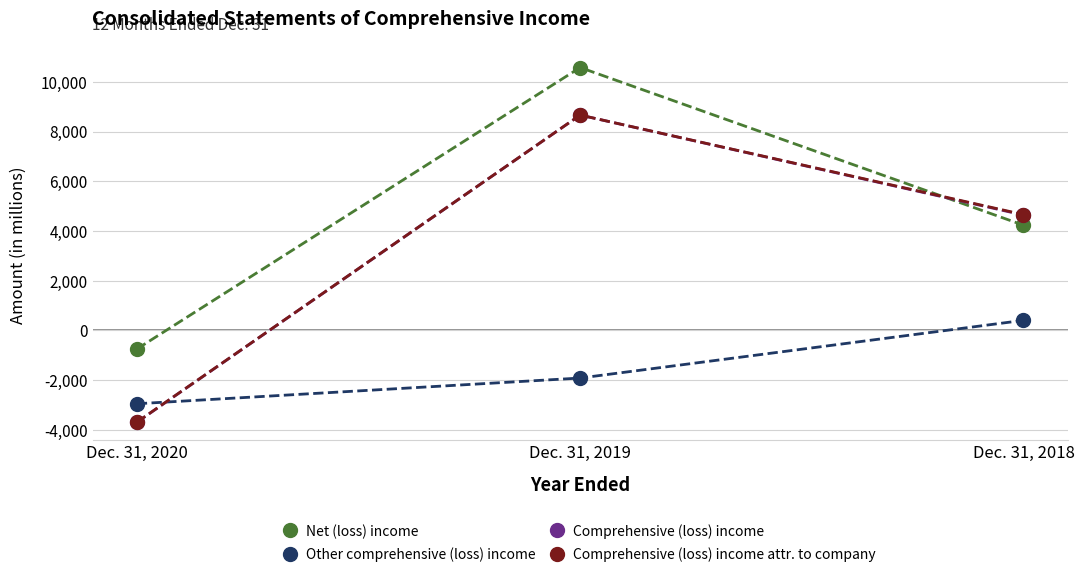

The Comprehensive (loss) income attr. to company series shows -3689 at Dec. 31, 2020. True or false?

True